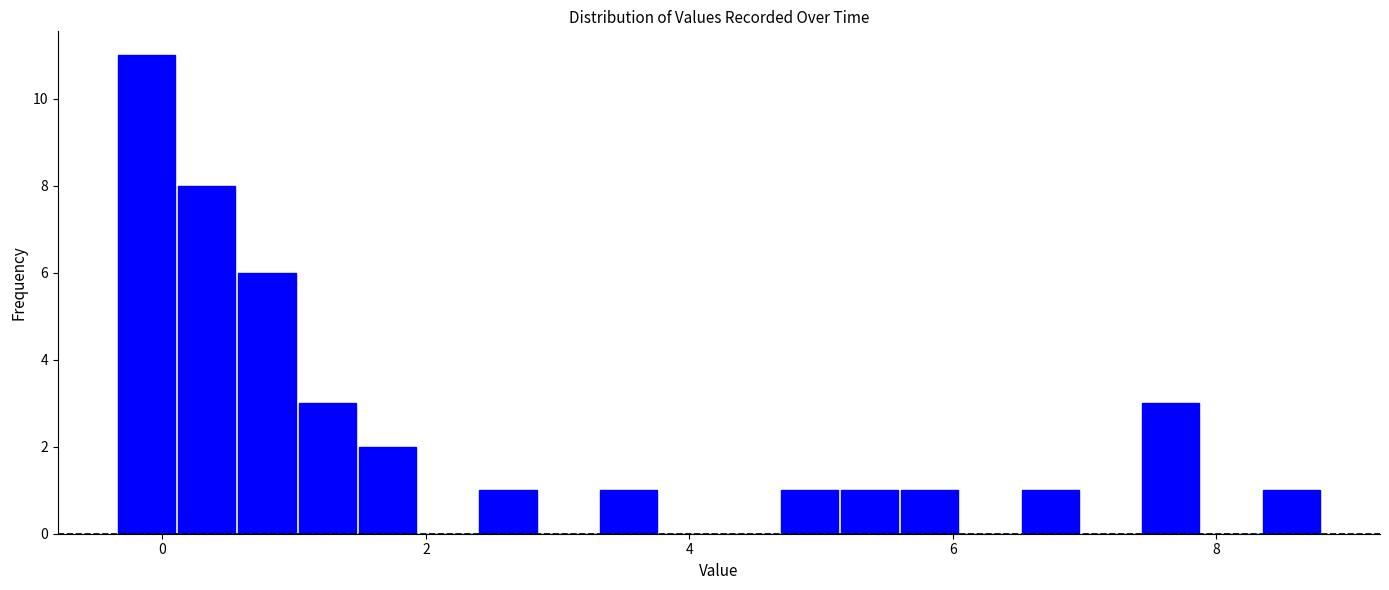

Around what value on the x-axis is the tallest bar? Give the approximate position of its centre, as read against the axis.

-0.2